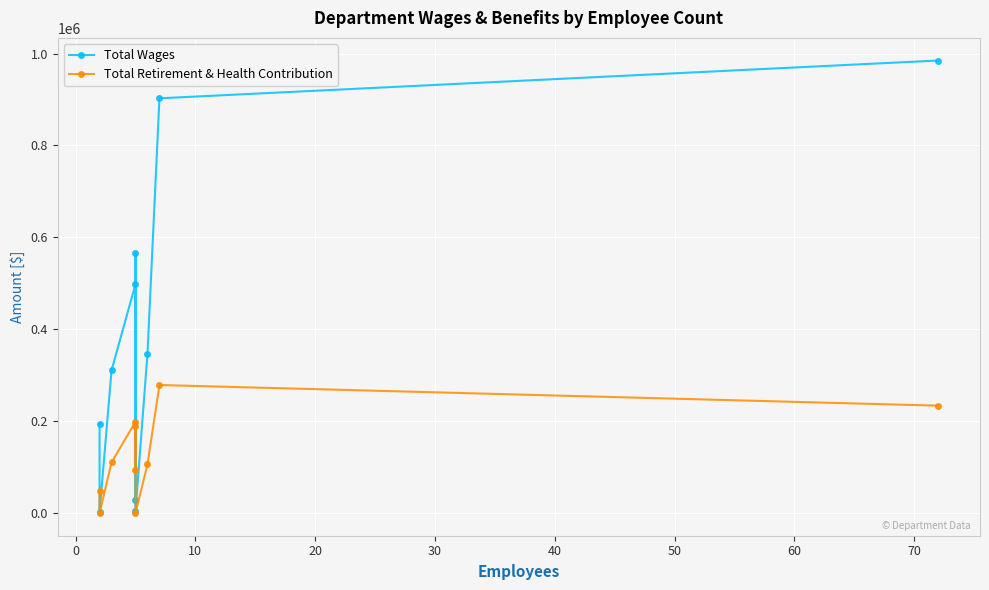

Which series has the largest total across all categories?

Total Wages